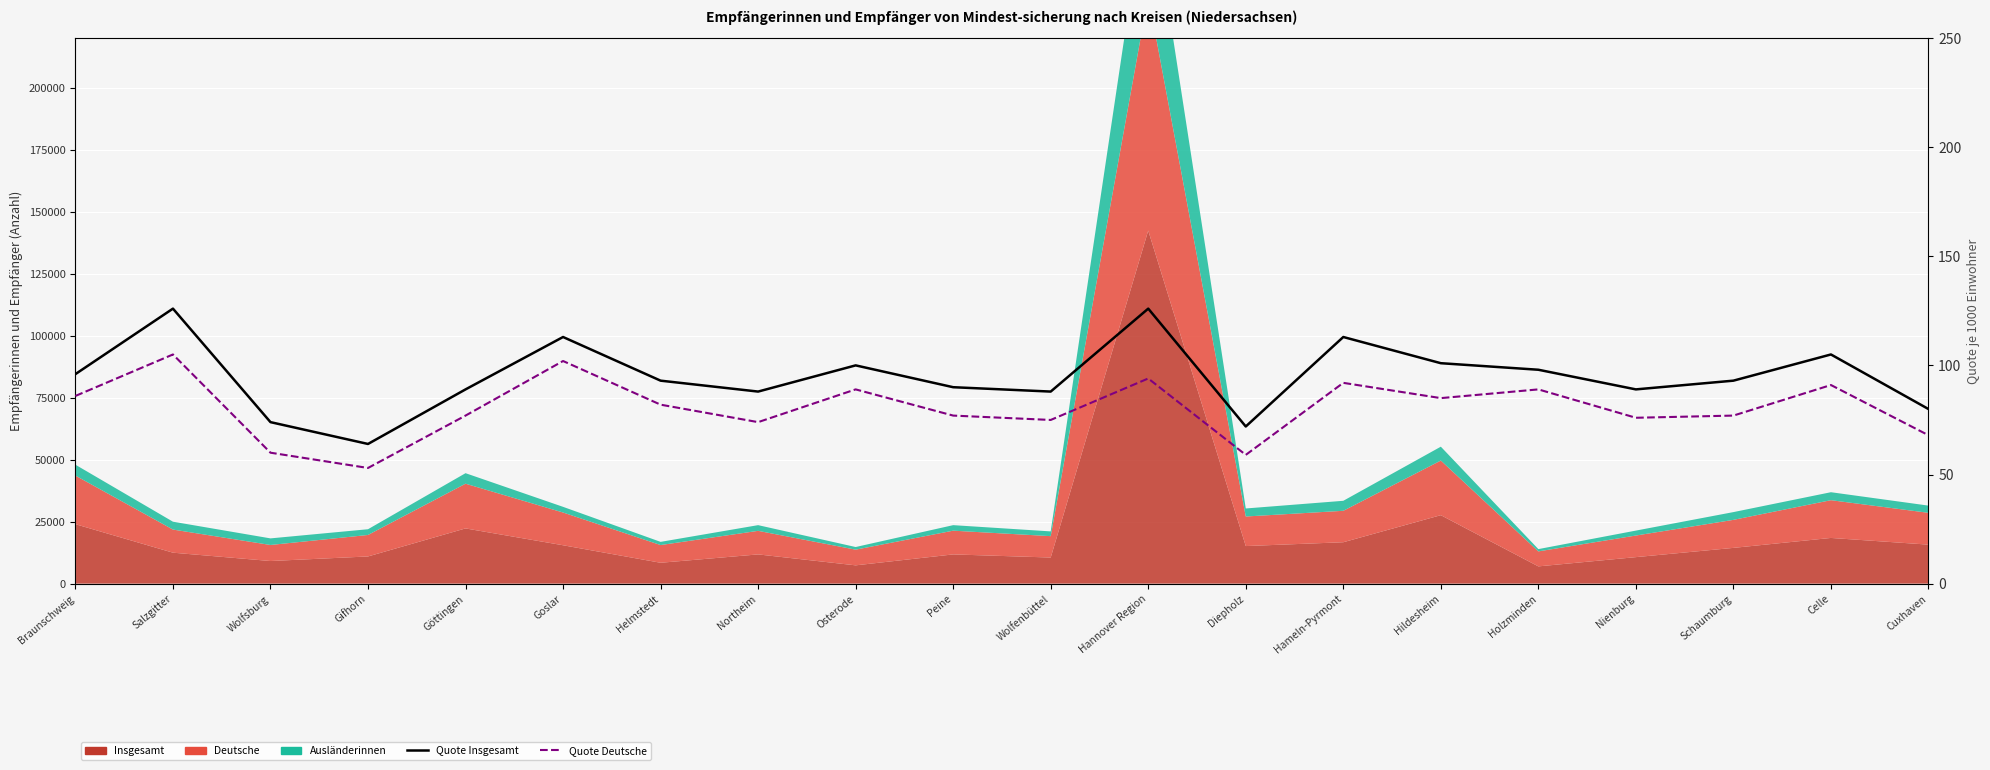

At which label is Quote Insgesamt closest to 95?

Braunschweig